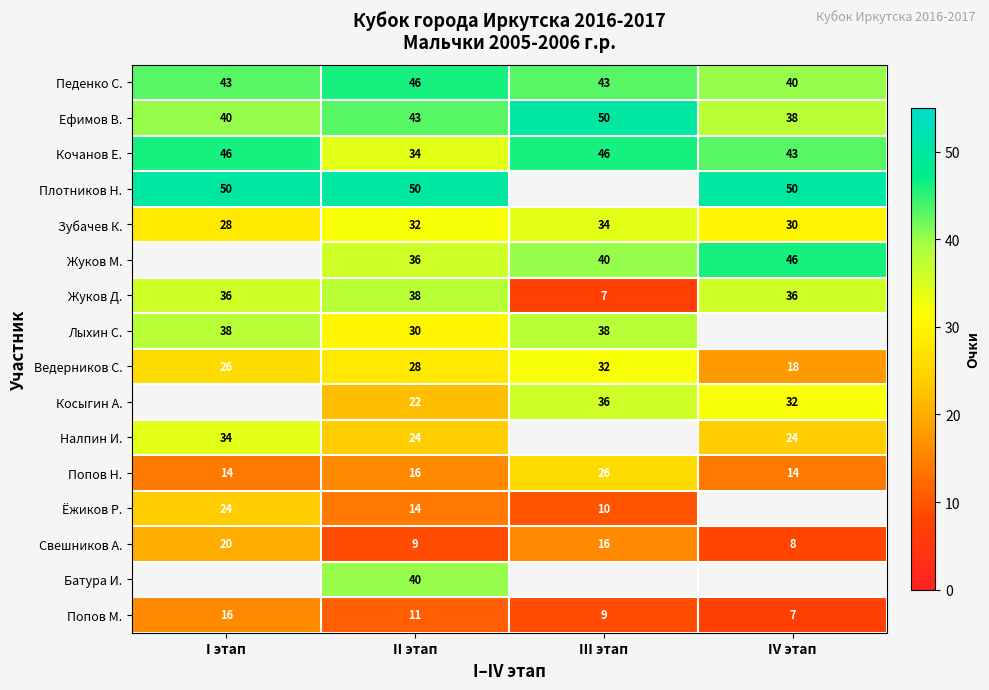

What is the spread (max minus min) of values at I этап?

36.0